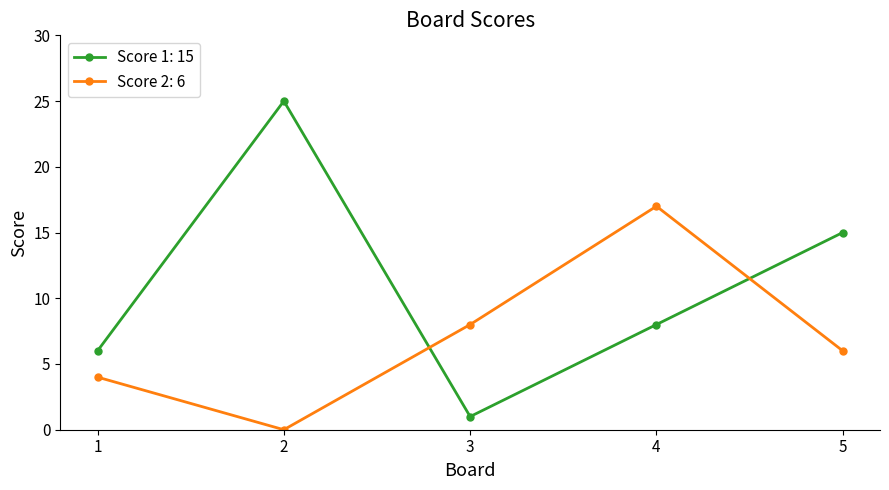

How many data points in Score 2: 6 are less than 6?

2